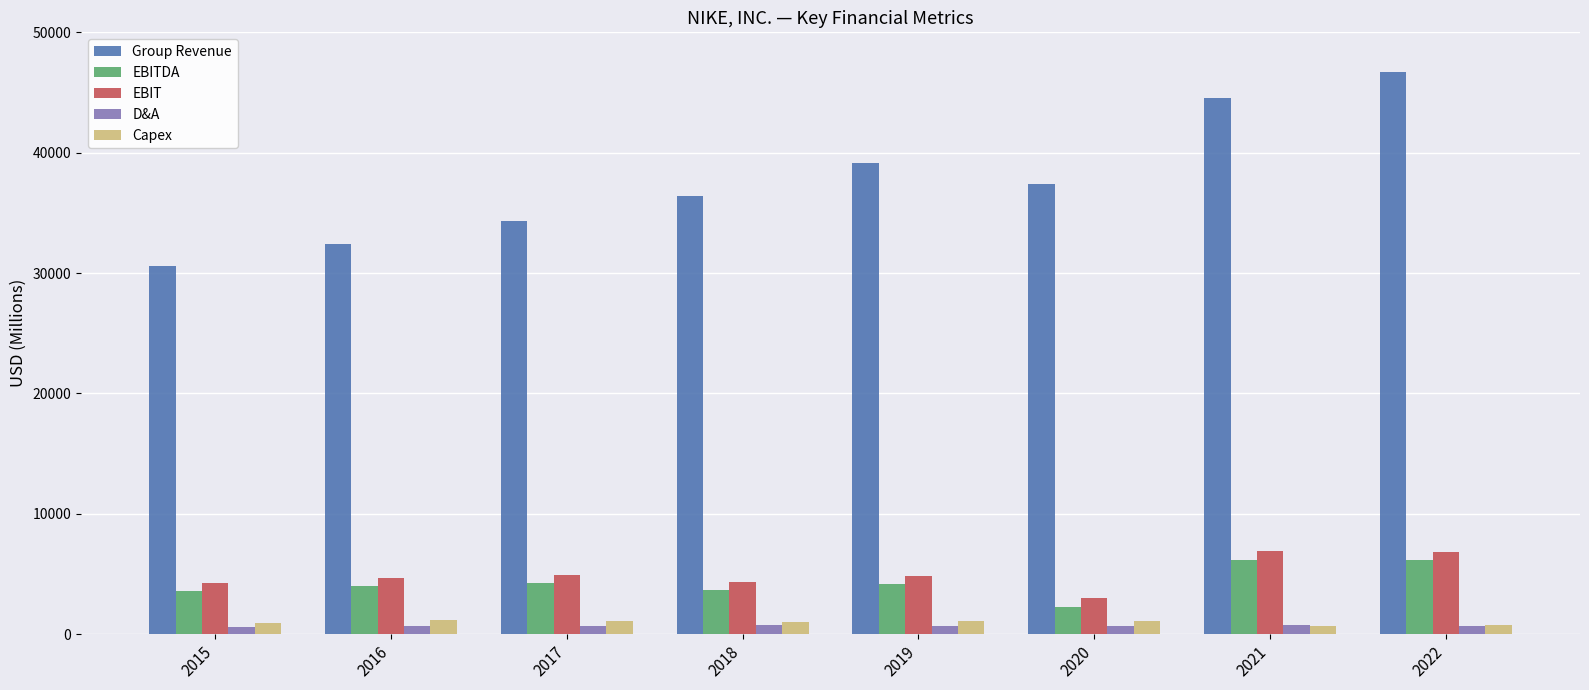

How many bars are there in total?

40